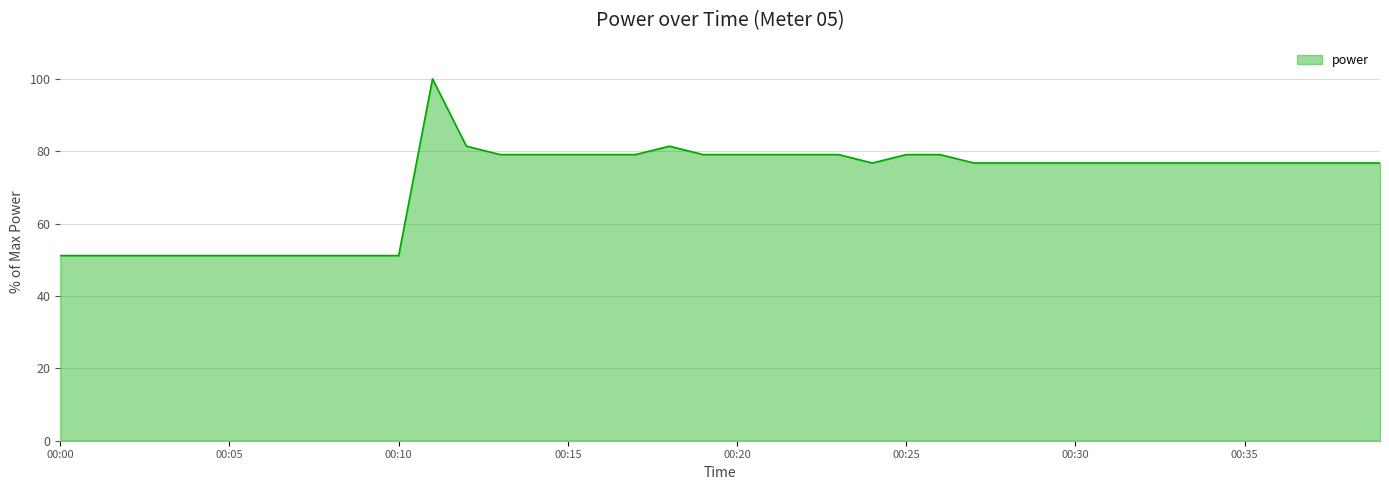

What is the difference between the second highest and second lowest values?

30.2